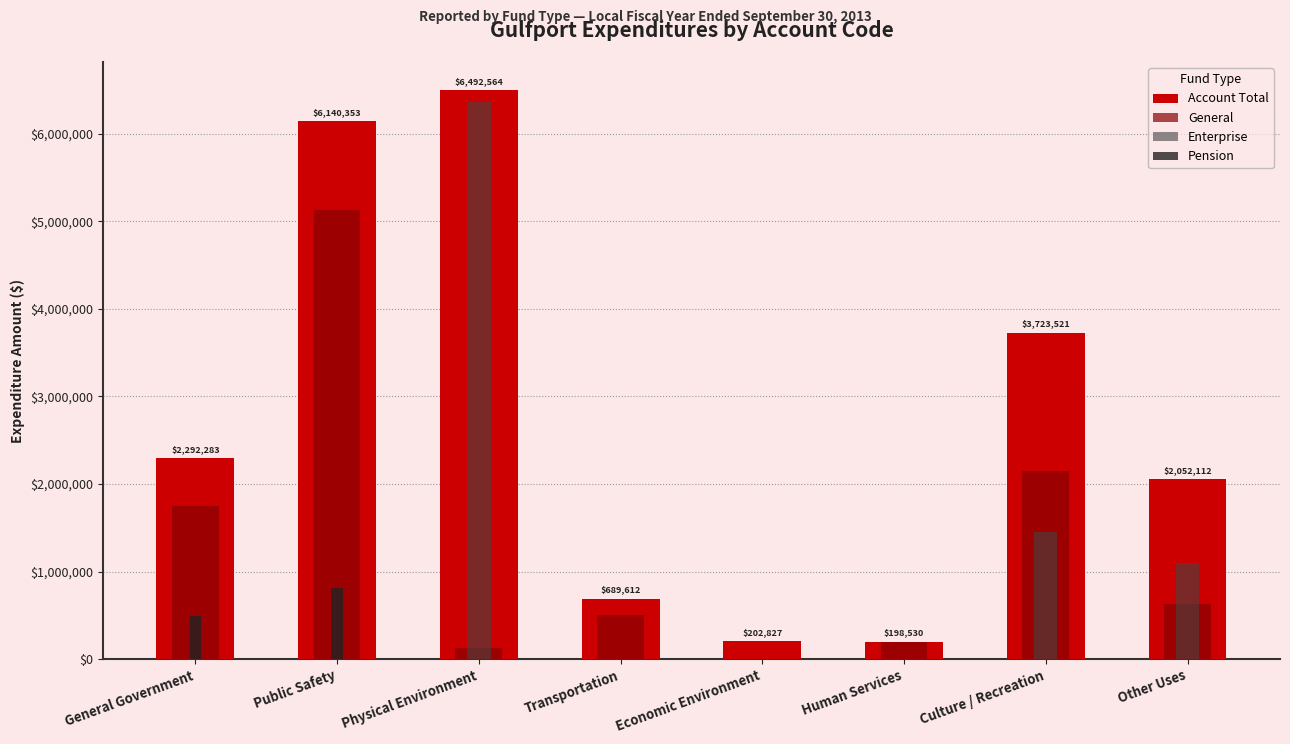

How many bars are there in each group?

4